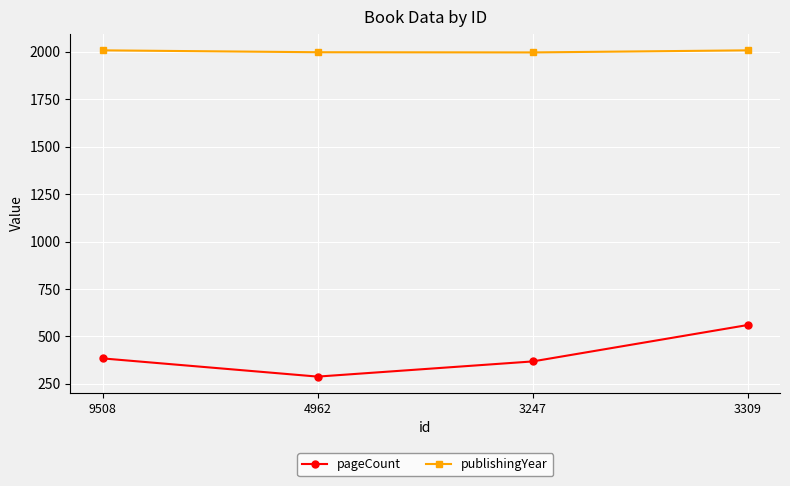

How many series are shown in this chart?

2